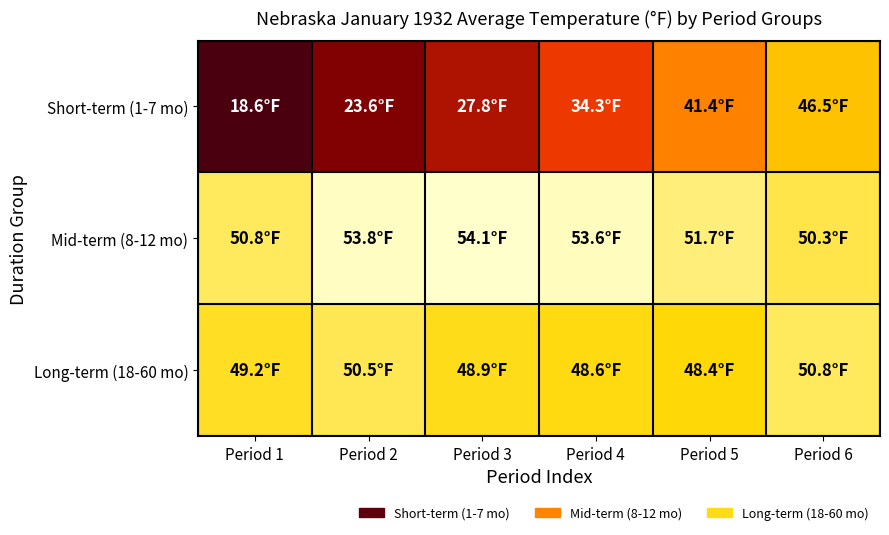

Which has a higher value, Period 2 or Period 1?

Period 2